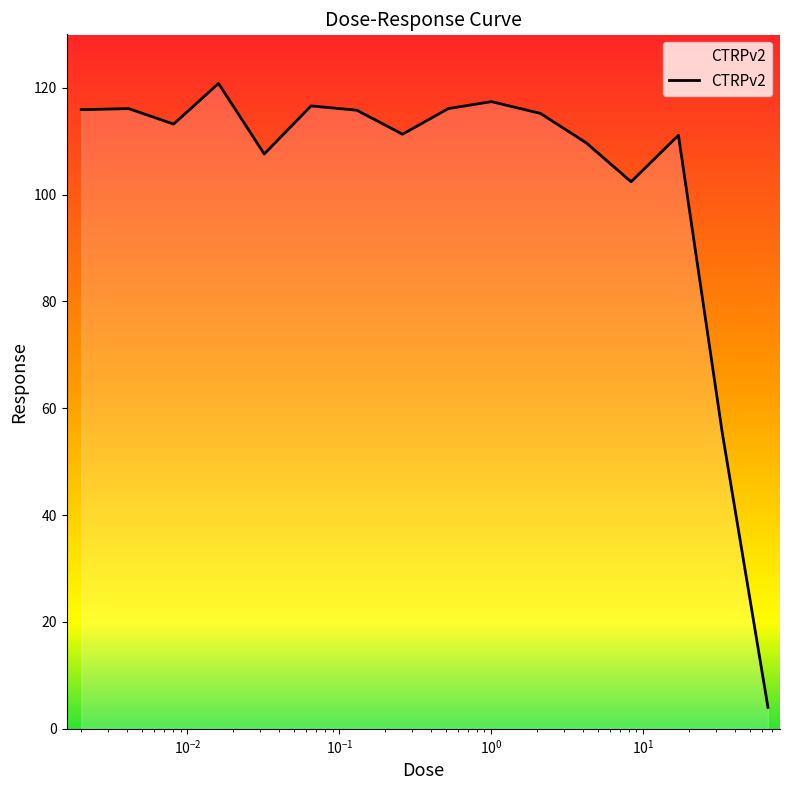

What is the maximum value shown in the chart?

120.8